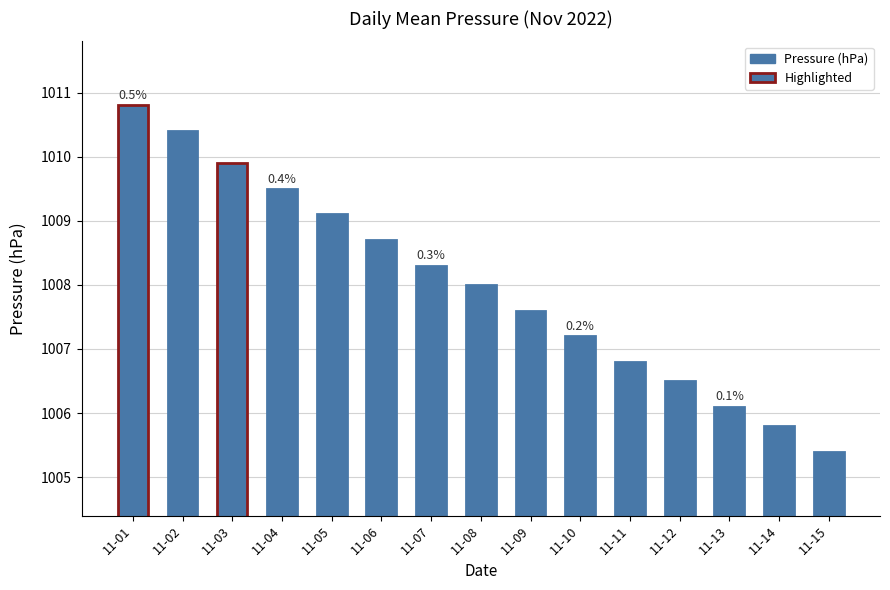

Rank the categories by value from highest to lowest.

11-01, 11-02, 11-03, 11-04, 11-05, 11-06, 11-07, 11-08, 11-09, 11-10, 11-11, 11-12, 11-13, 11-14, 11-15